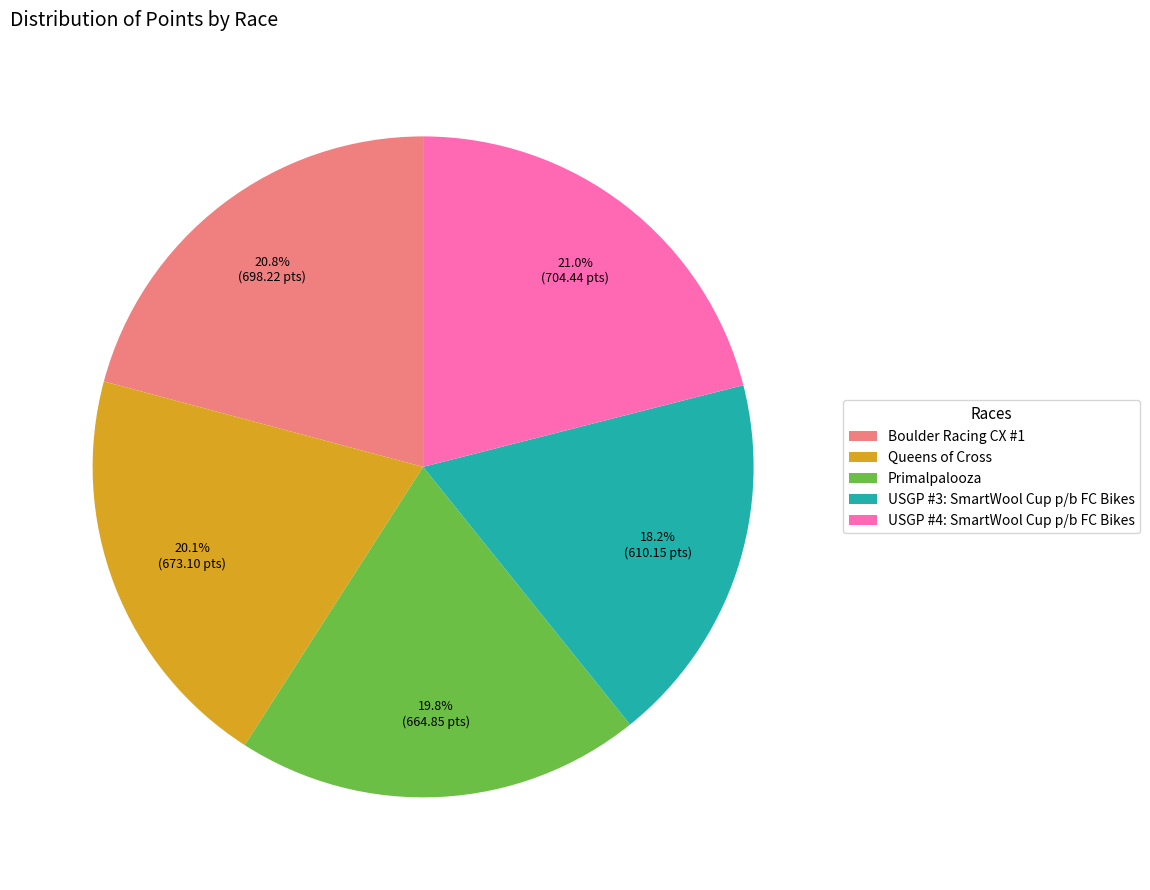

What is the ratio of the value at USGP #3: SmartWool Cup p/b FC Bikes to the value at USGP #4: SmartWool Cup p/b FC Bikes?

0.9